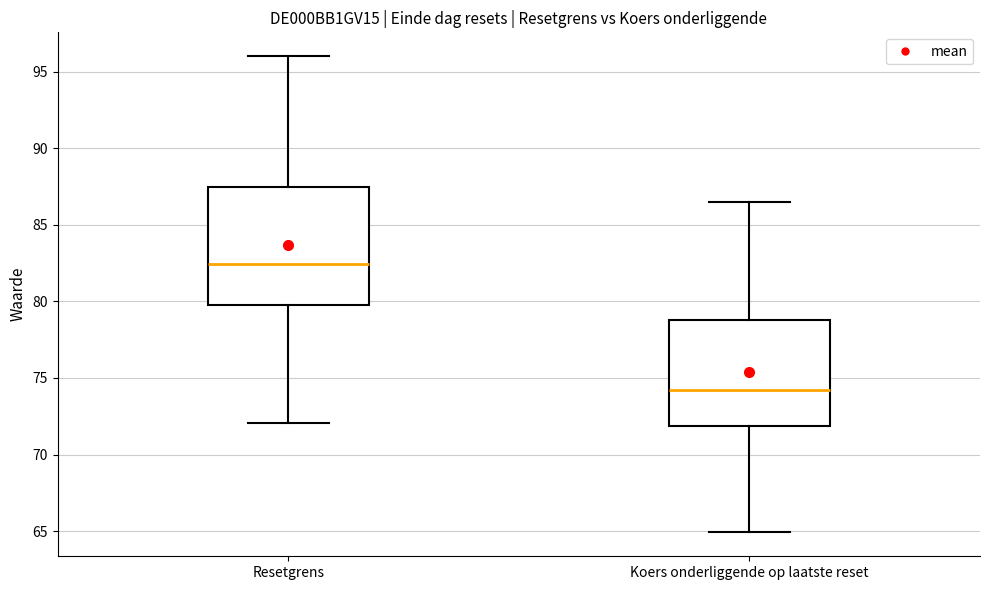

Where does the median line of the box for Koers onderliggende op laatste reset sit on the y-axis? The values are not printed on the chart, so give them approximately, as read against the axis.

74.0